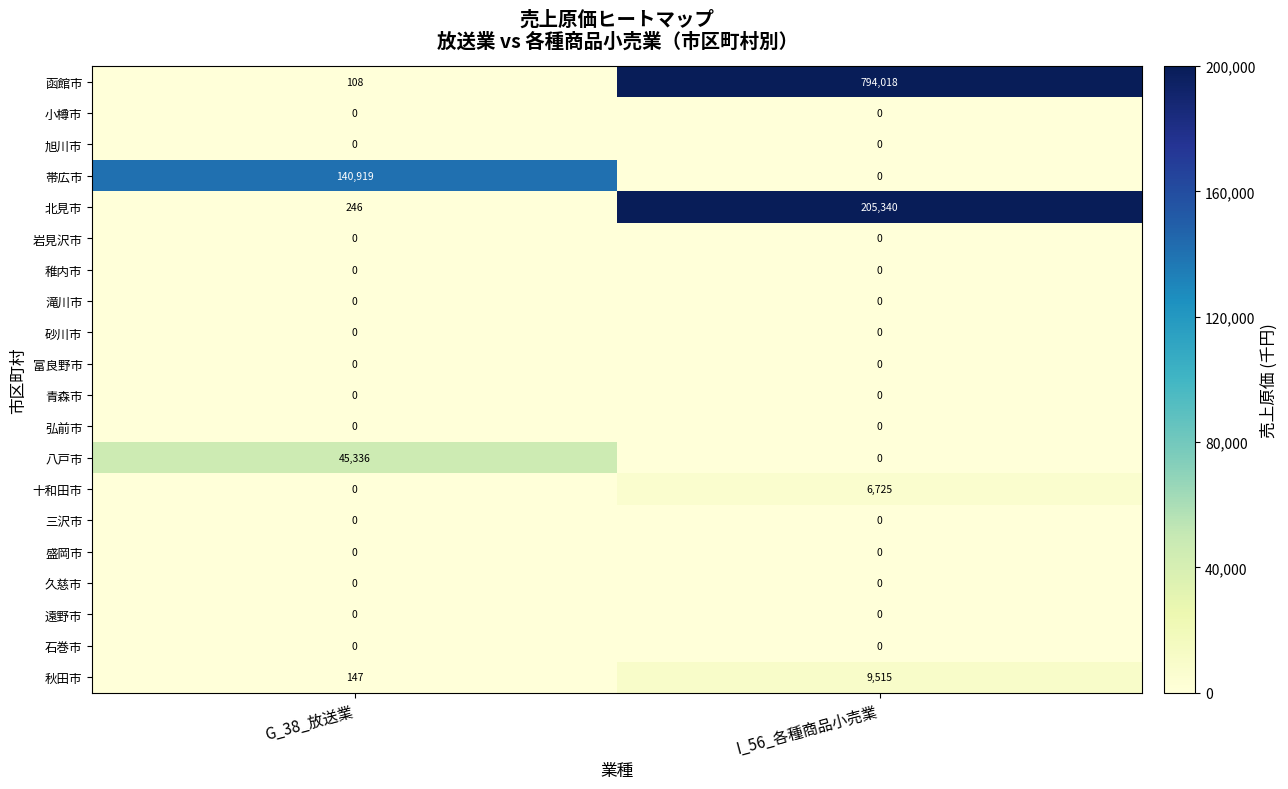

Which series has the largest total across all categories?

函館市